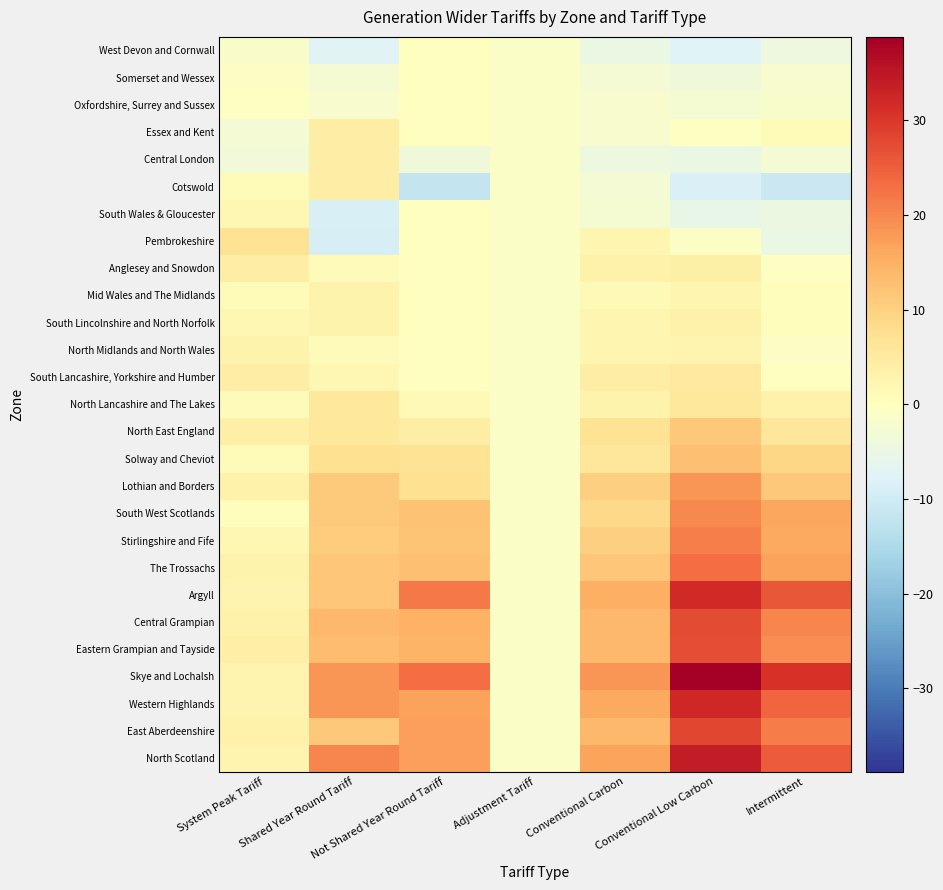

What is the spread (max minus min) of values at System Peak Tariff?

10.3